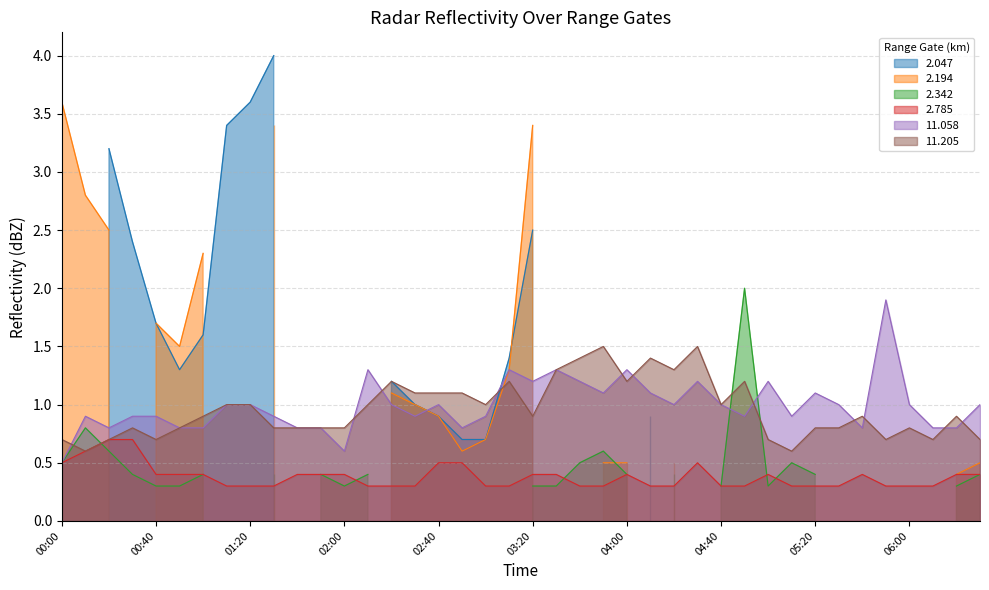

The value of 2.785 at 04:00 is 0.4. True or false?

True